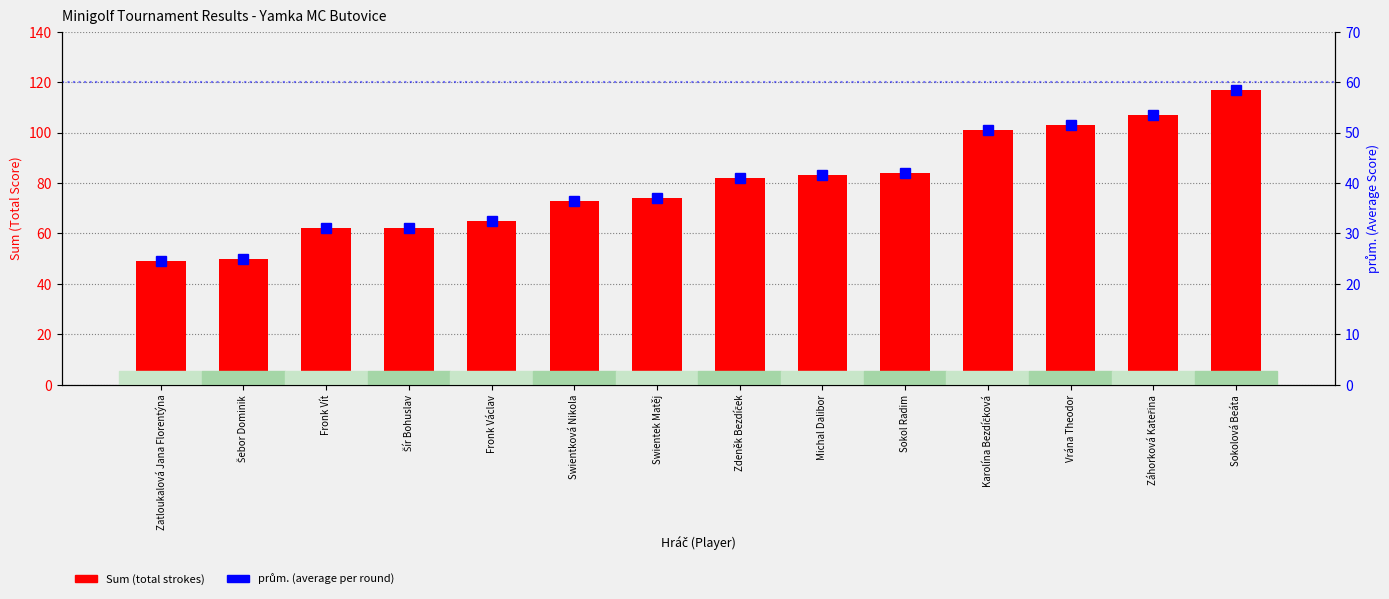

What is the lowest value of the prům. series?

24.5